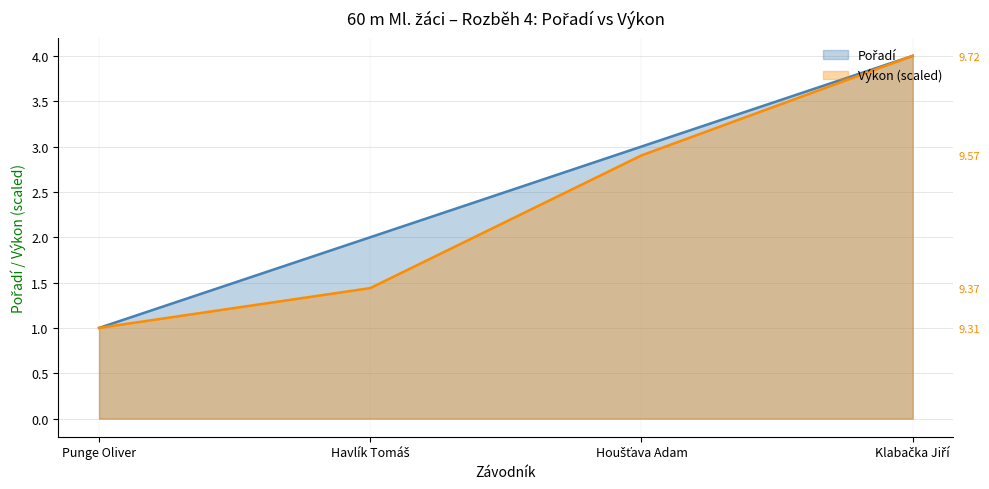

Which series has the largest range (max minus min)?

Pořadí